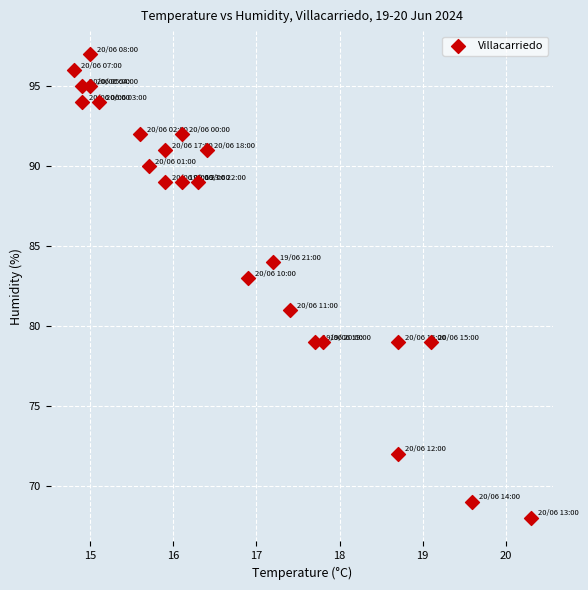

What is the range of Y values (max minus min)?

29